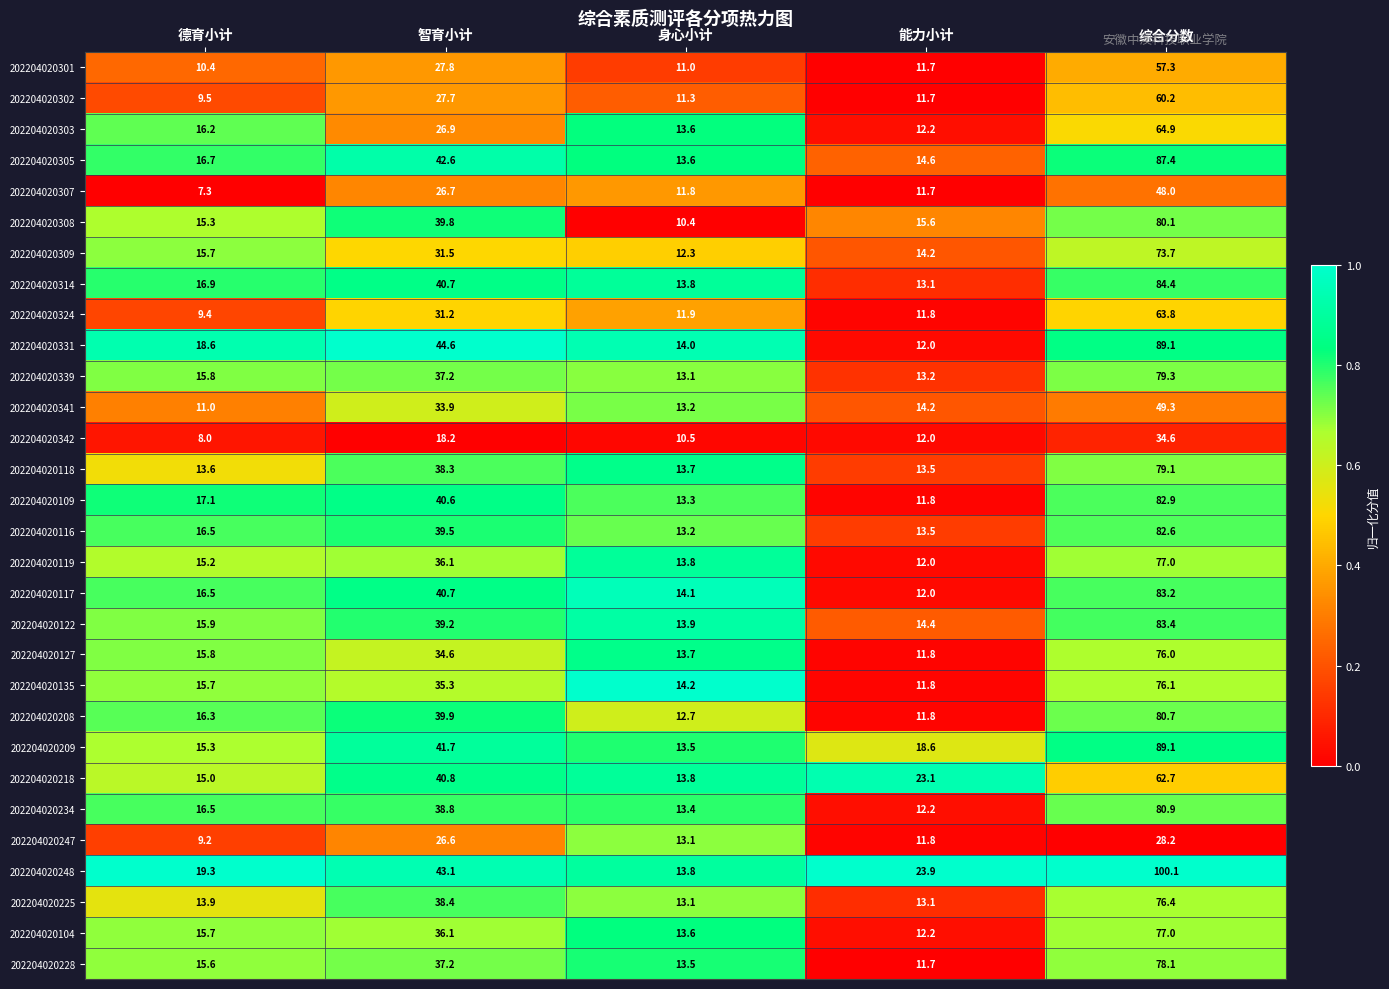

Is the value of 202204020308 at 身心小计 greater than the value of 202204020127 at 德育小计?

No